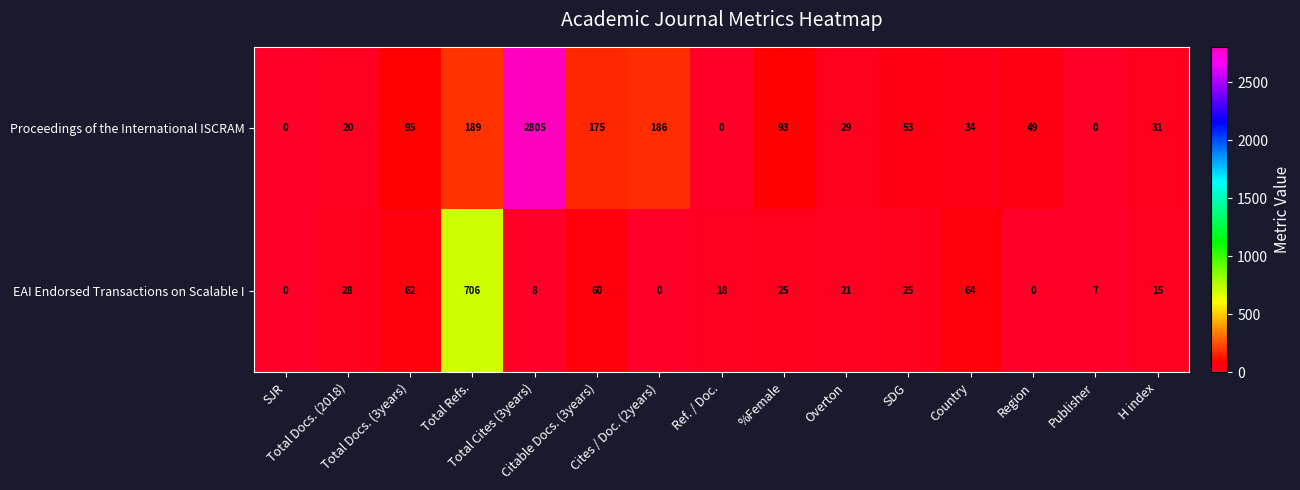

At how many categories does at least one series exceed 73?

6